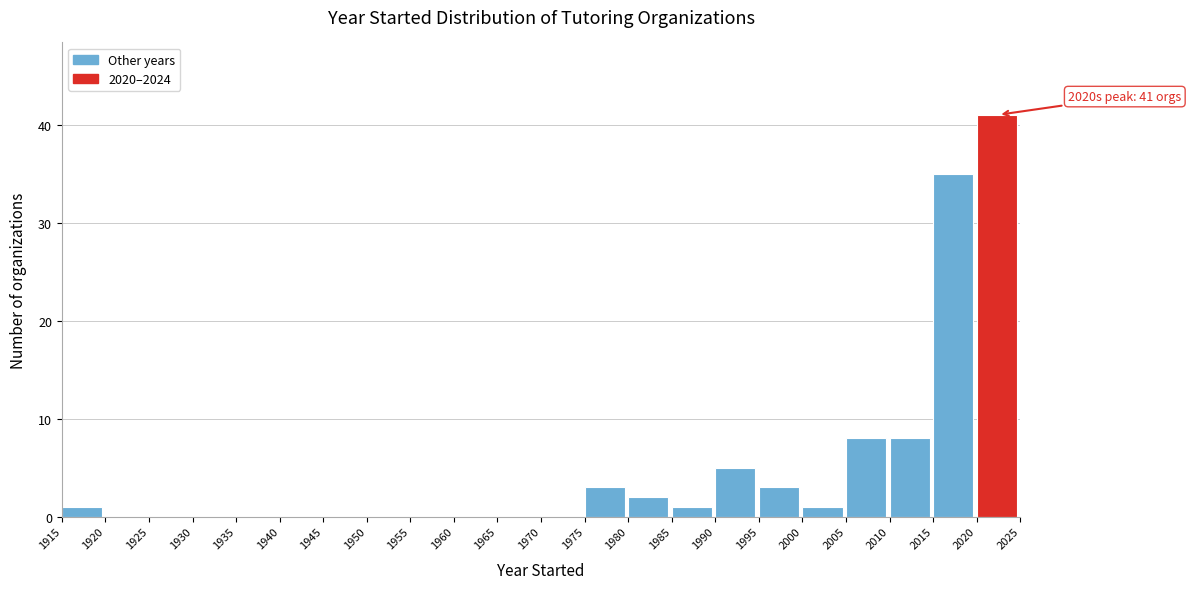

Over which range of the x-axis is the bar tallest?

2020 to 2025